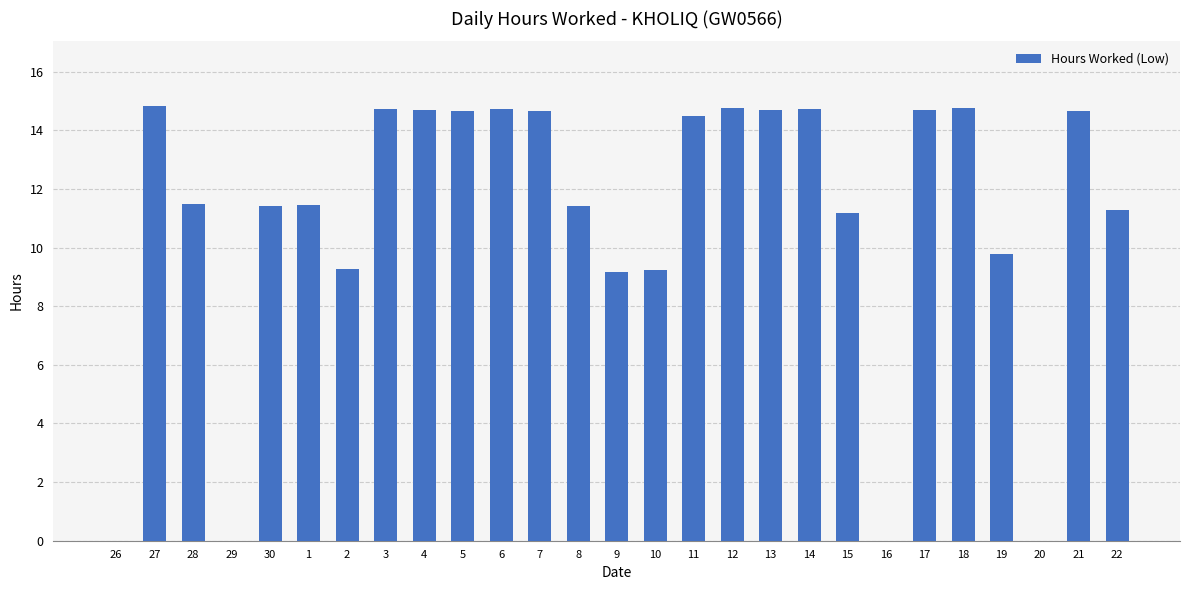

Which has a higher value, 7 or 27?

27